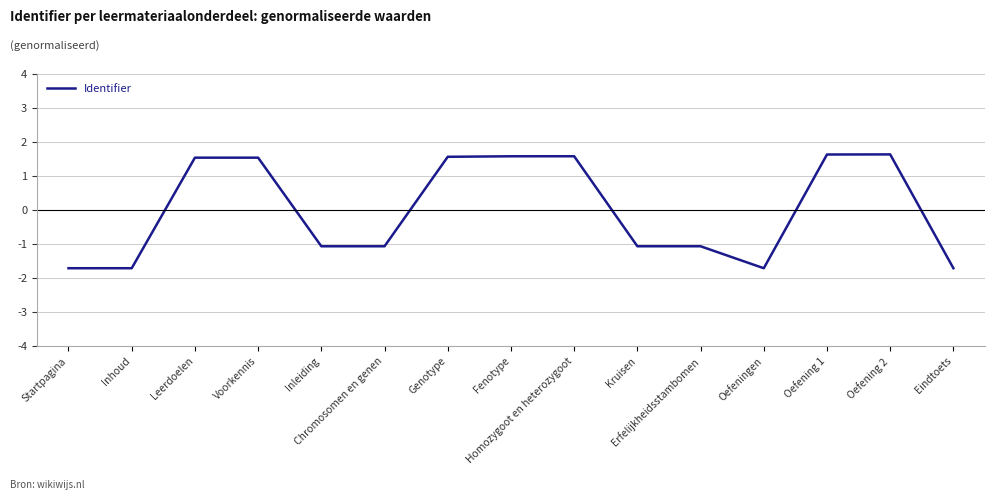

What is the approximate value at Fenotype?

1.6